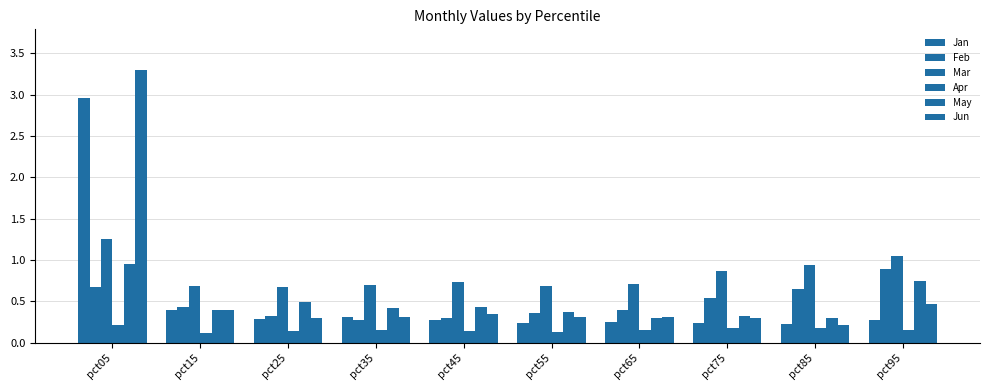

How many groups of bars are there?

10